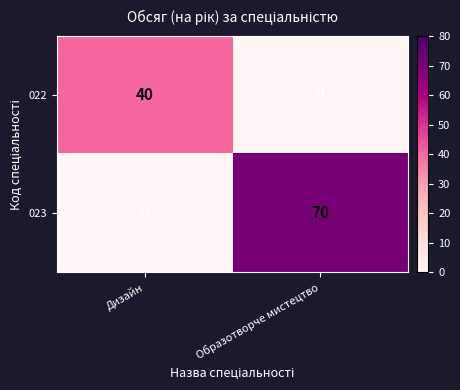

The 022 series shows -22 at Образотворче мистецтво. True or false?

False